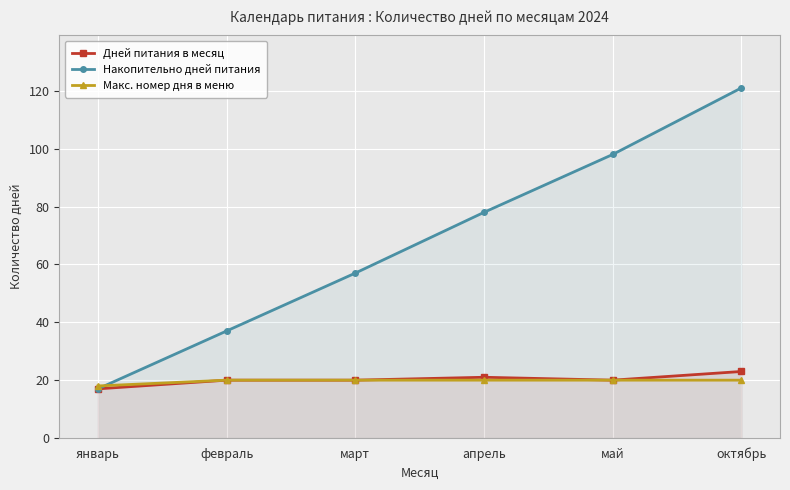

True or false: Накопительно дней питания and Дней питания в месяц intersect in this chart.

False